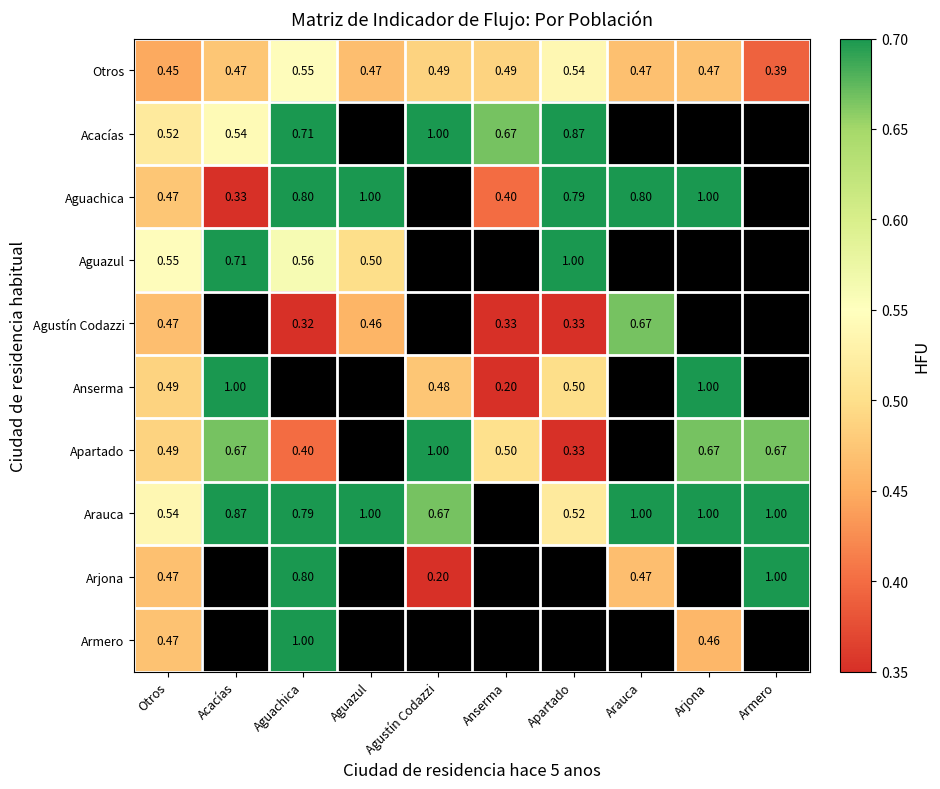

Is the value of Aguazul at Acacías greater than the value of Aguachica at Arauca?

No